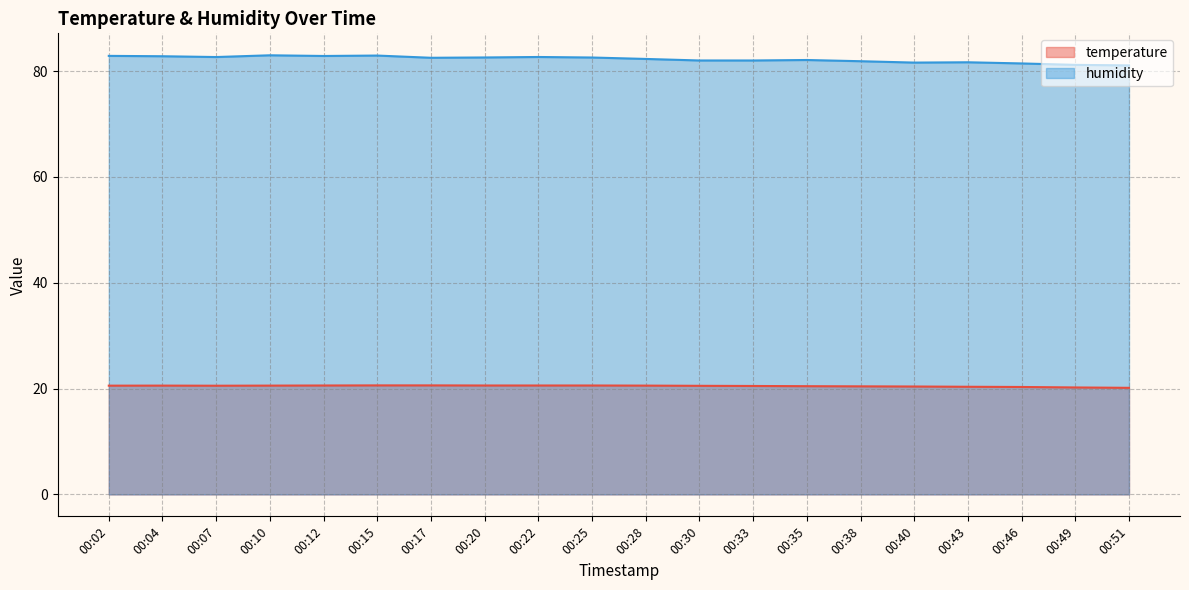

What is the smallest value displayed?

20.1